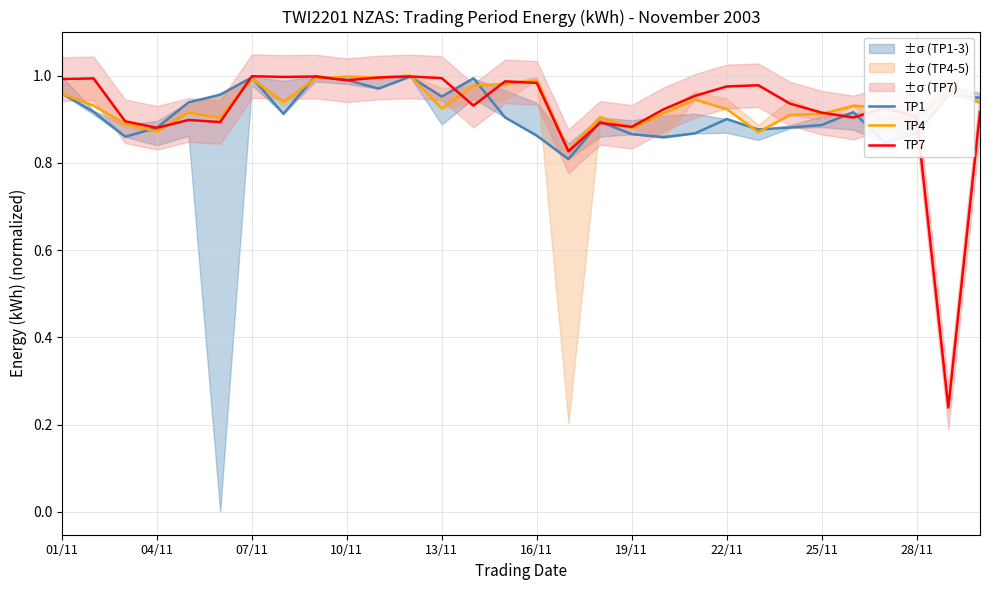

What are all the series names shown in the legend?

TP1, TP4, TP7